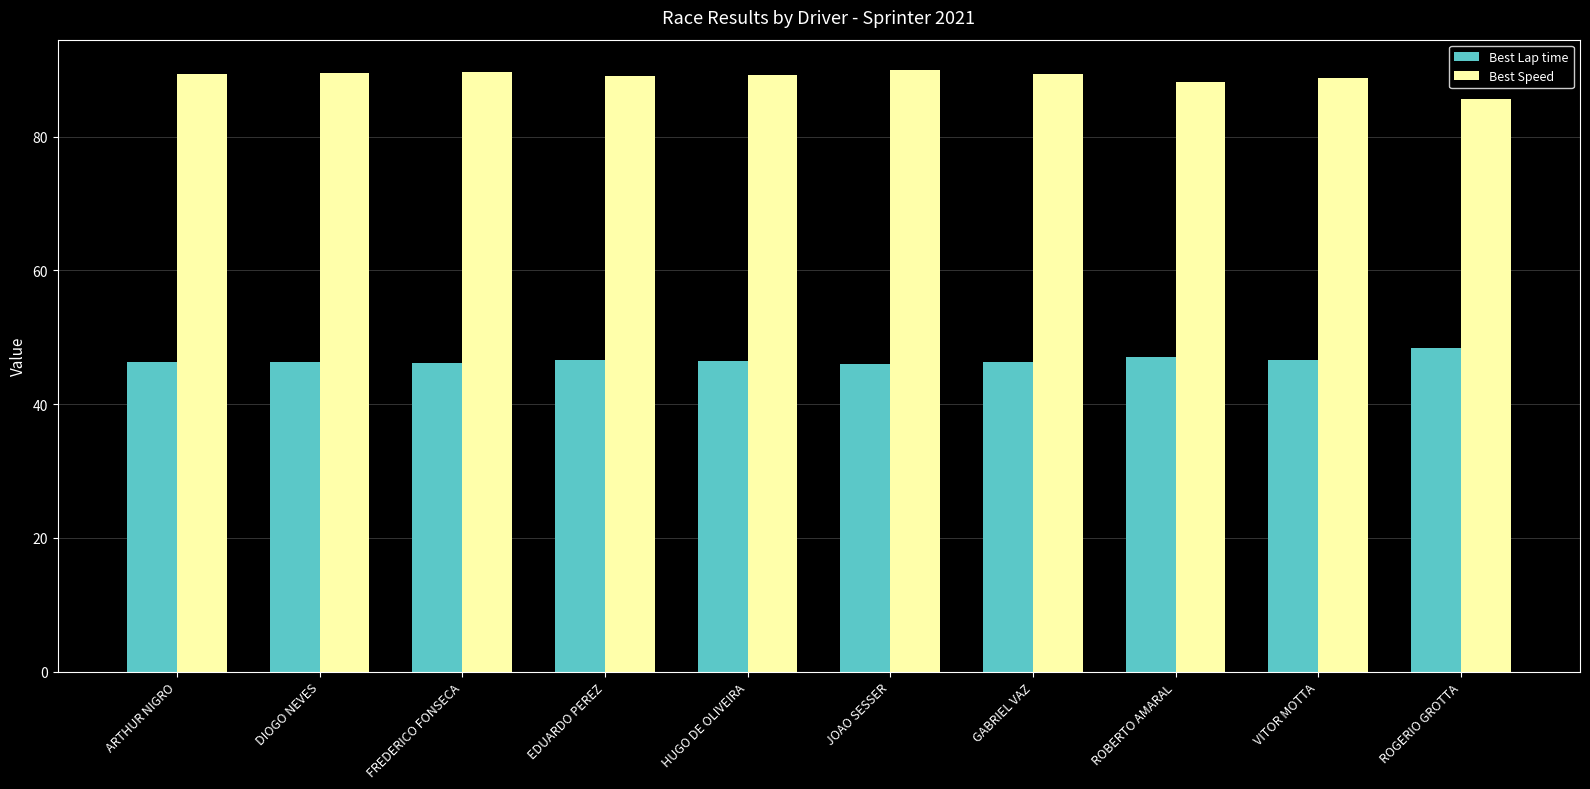

Which series has the largest range (max minus min)?

Best Speed